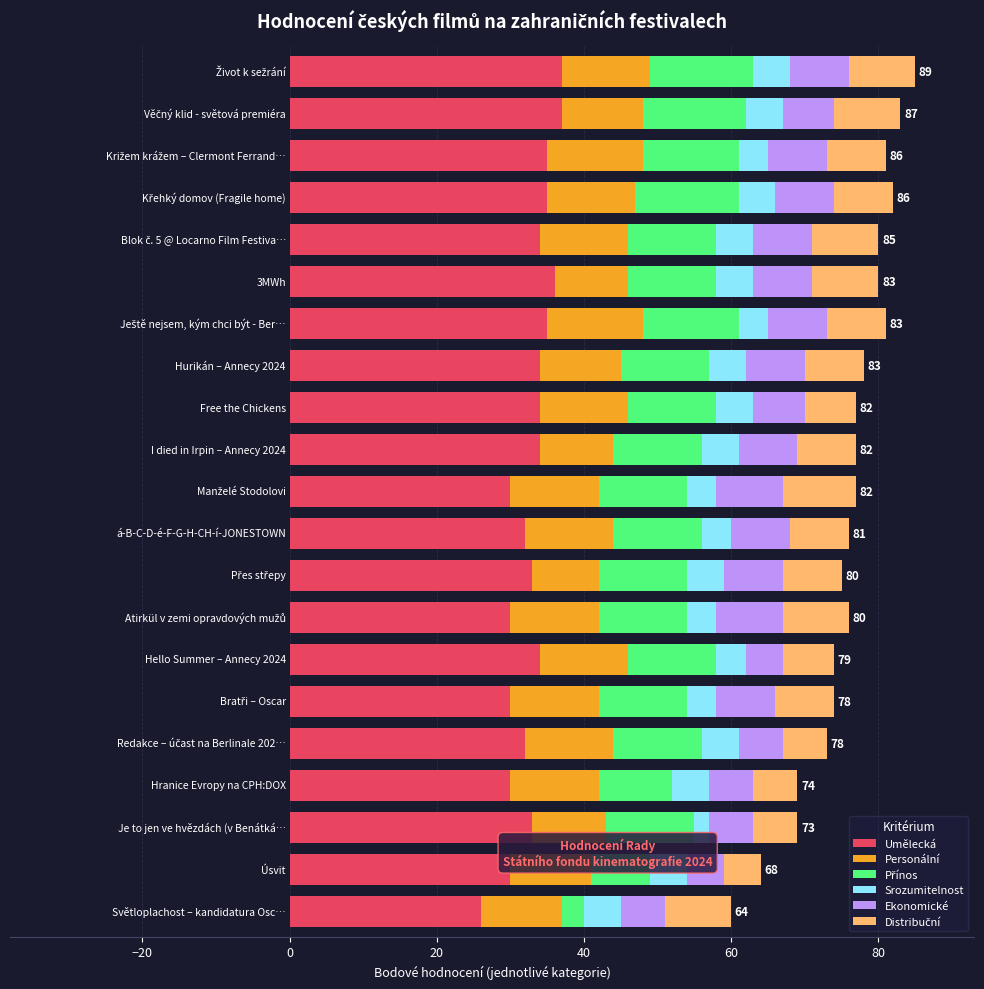

What is the sum of all Umělecká values?

691